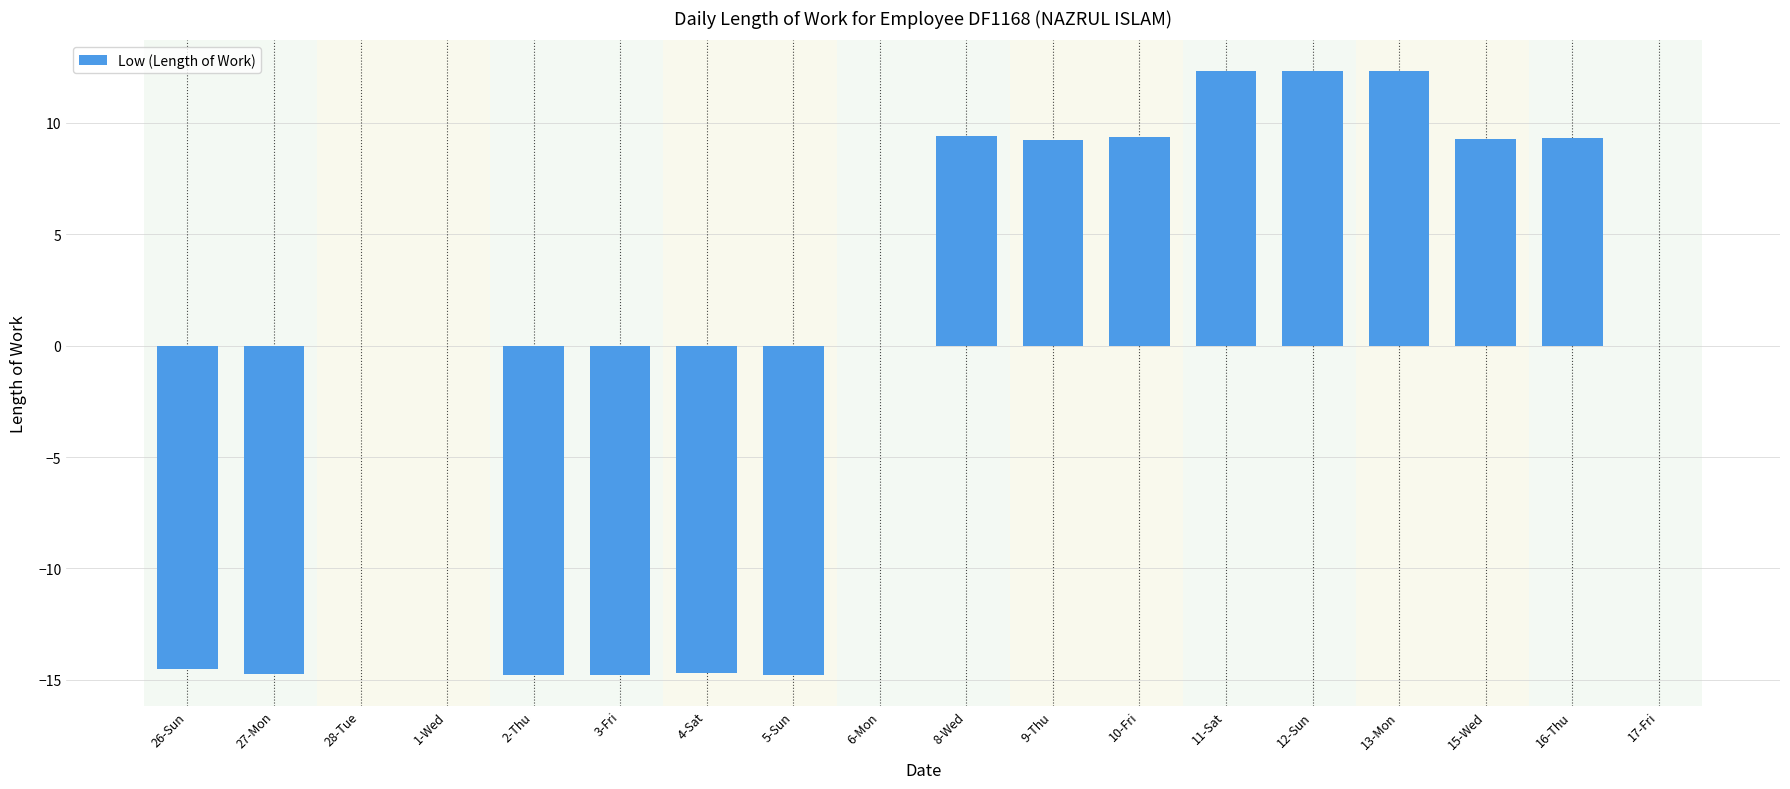

How many distinct data groups are displayed?

1